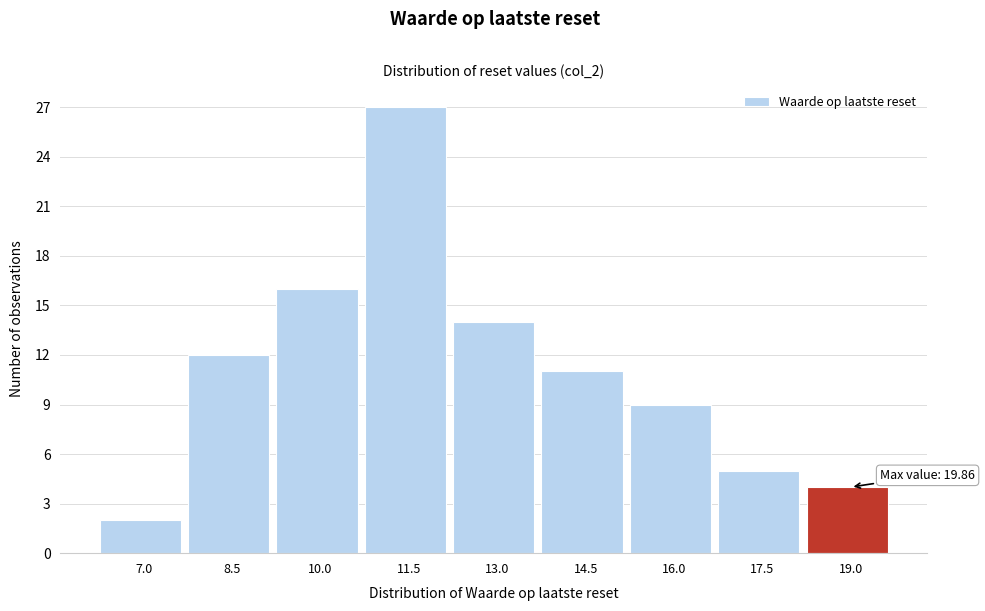

Reading right to left, extract all data points from this chart.

19.0=4	17.5=5	16.0=9	14.5=11	13.0=14	11.5=27	10.0=16	8.5=12	7.0=2